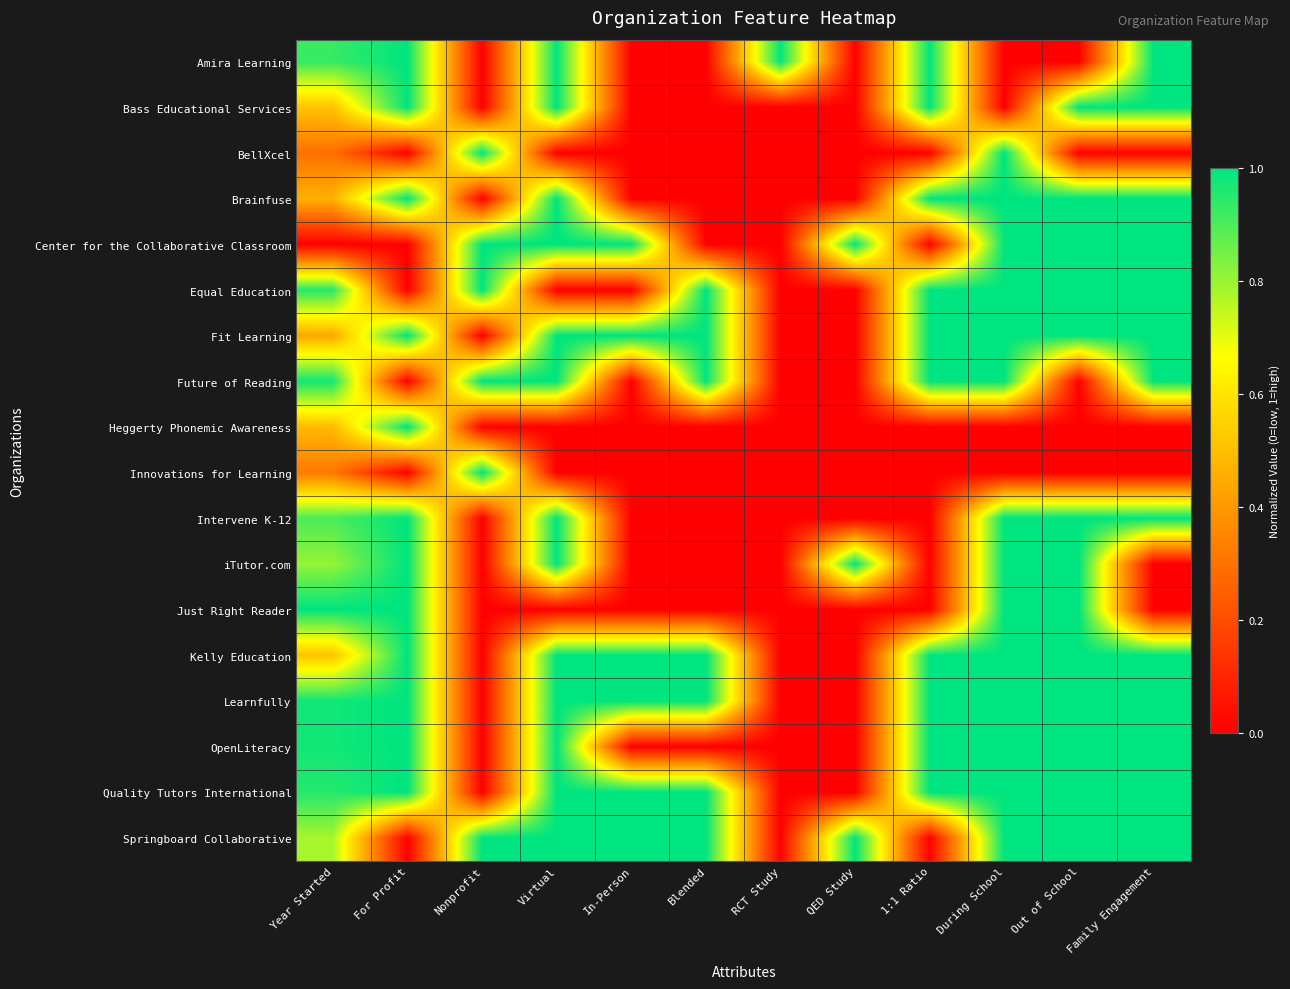

What is the total value across all series at In-Person?

6.0